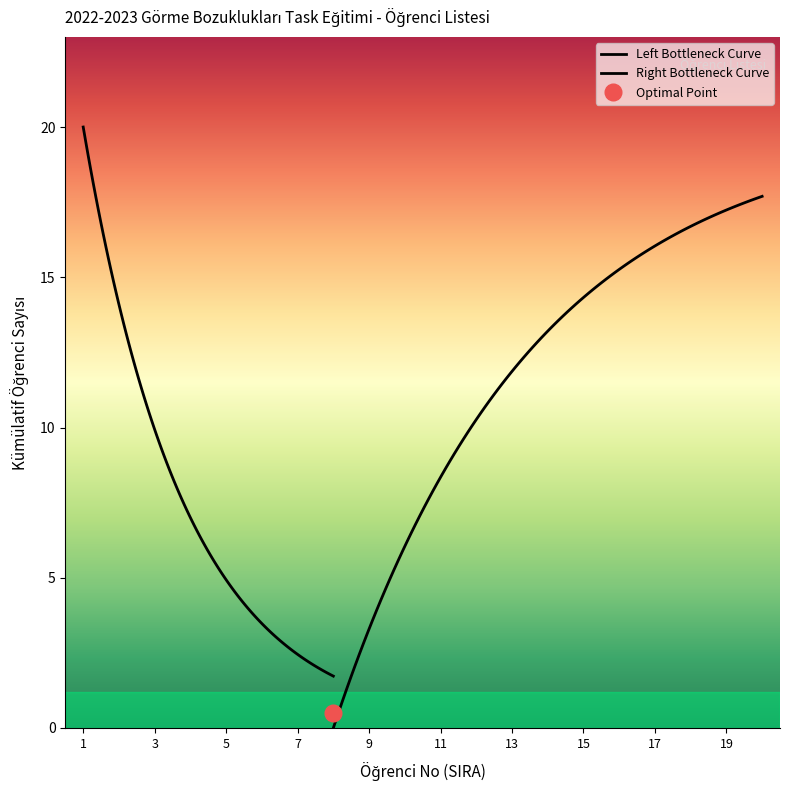

Is this an area chart (filled region under the line)?

No